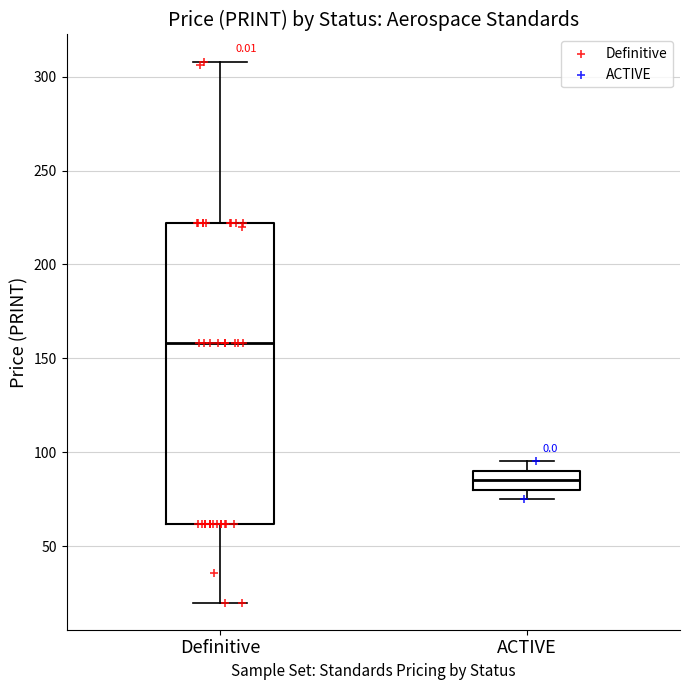

Where does the upper whisker of the box for Definitive end on the y-axis? The values are not printed on the chart, so give them approximately, as read against the axis.

310